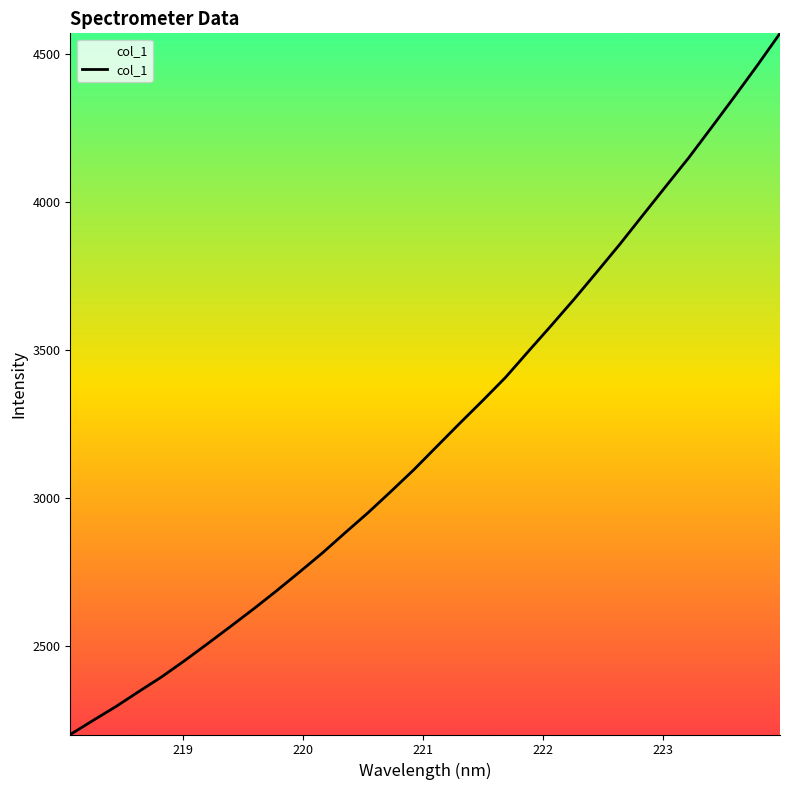

What is the difference between the maximum and minimum values?

2369.1